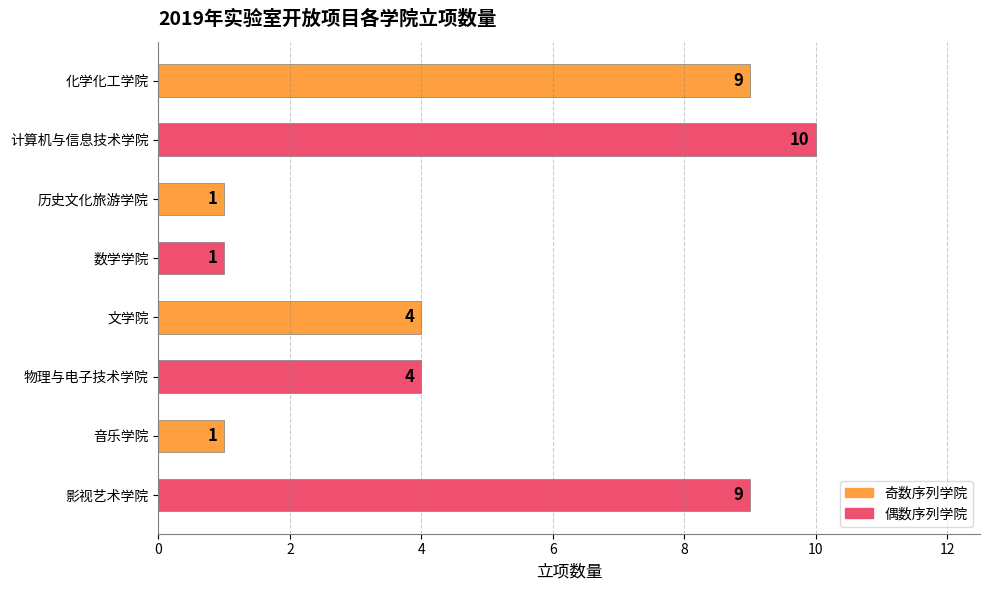

What is the label of the 3rd bar from the bottom?

物理与电子技术学院